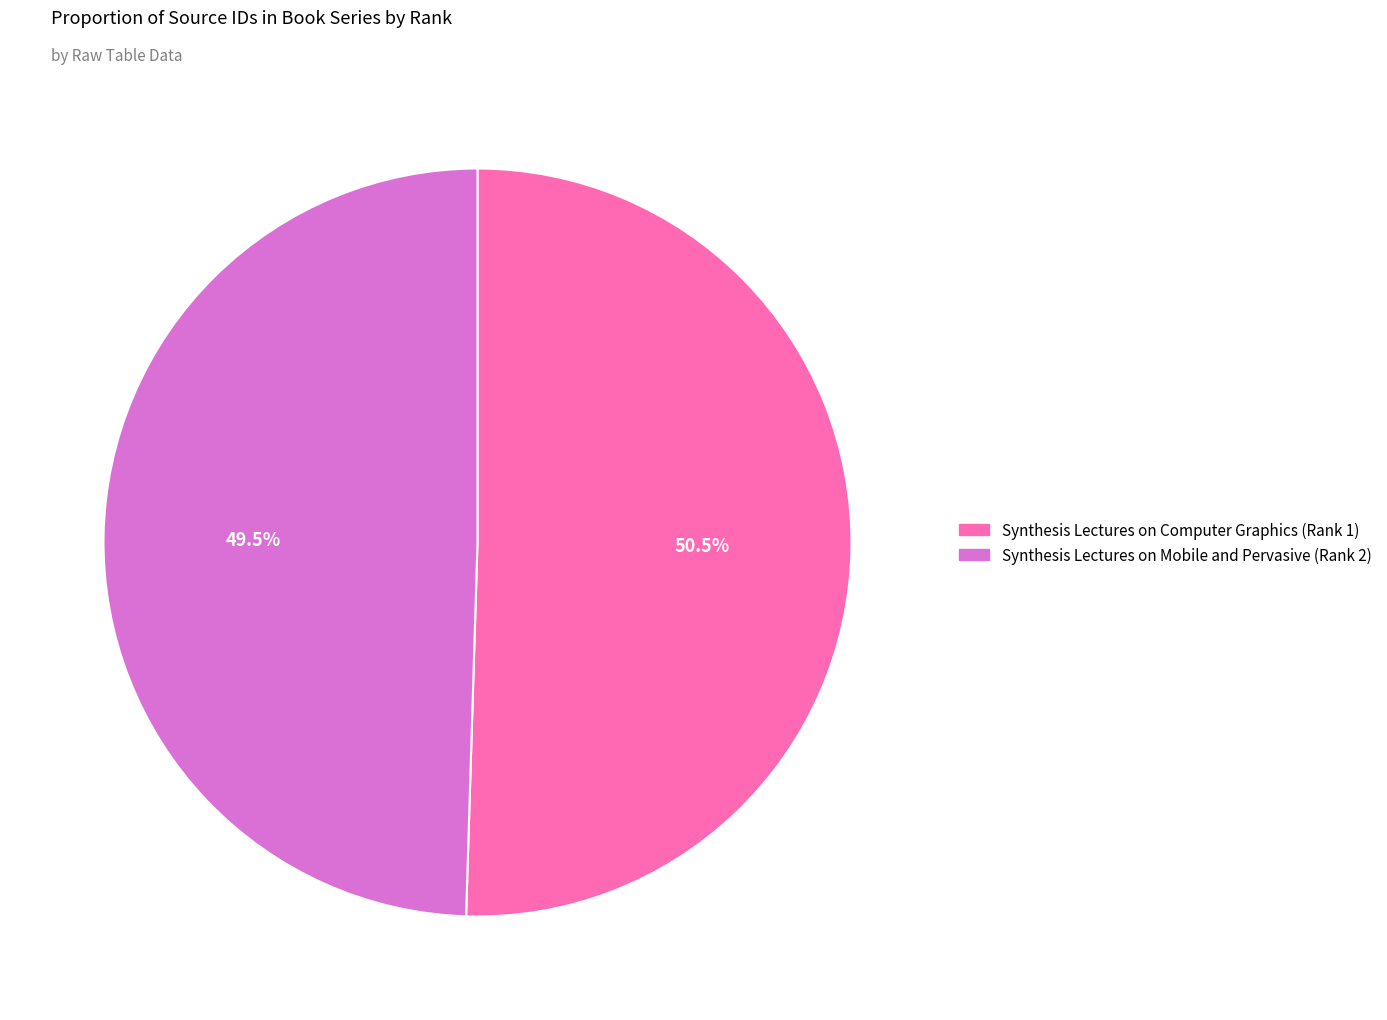

What is the total percentage of Synthesis Lectures on Mobile and Pervasive and Synthesis Lectures on Computer Graphics?

100.0%